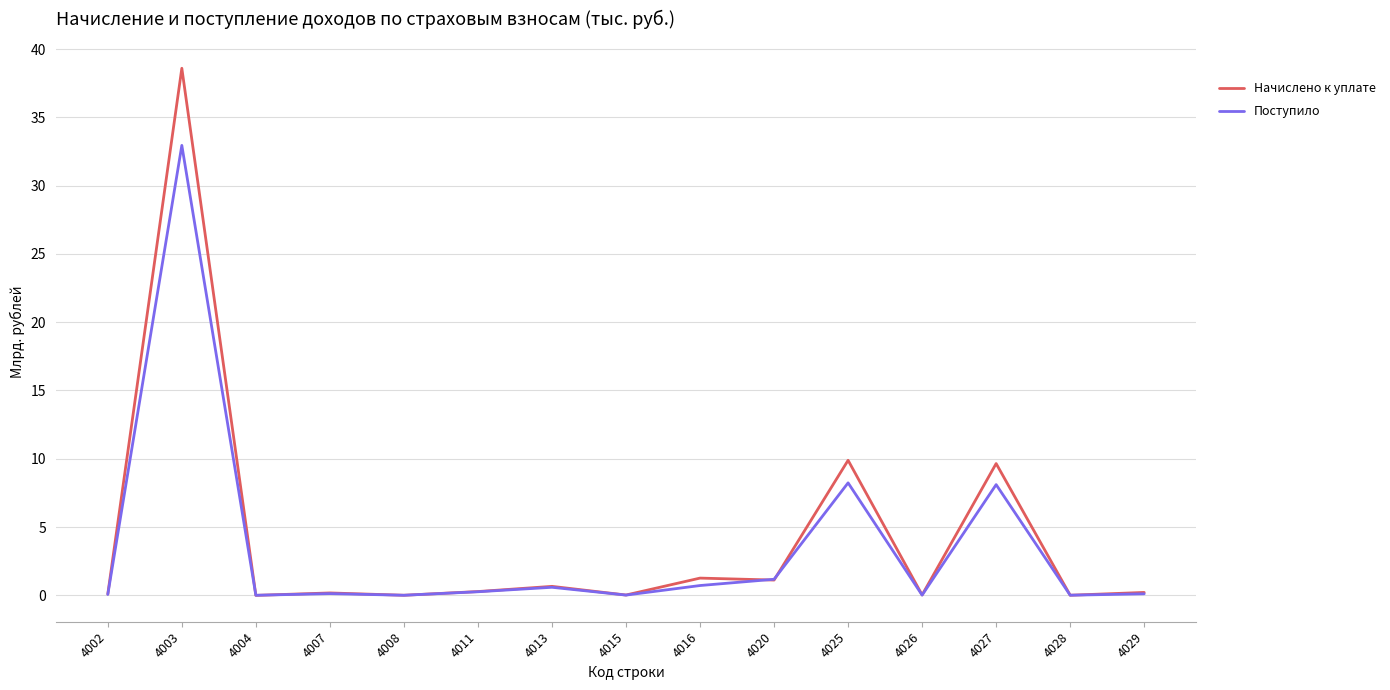

What is the maximum value shown in the chart?

38.6